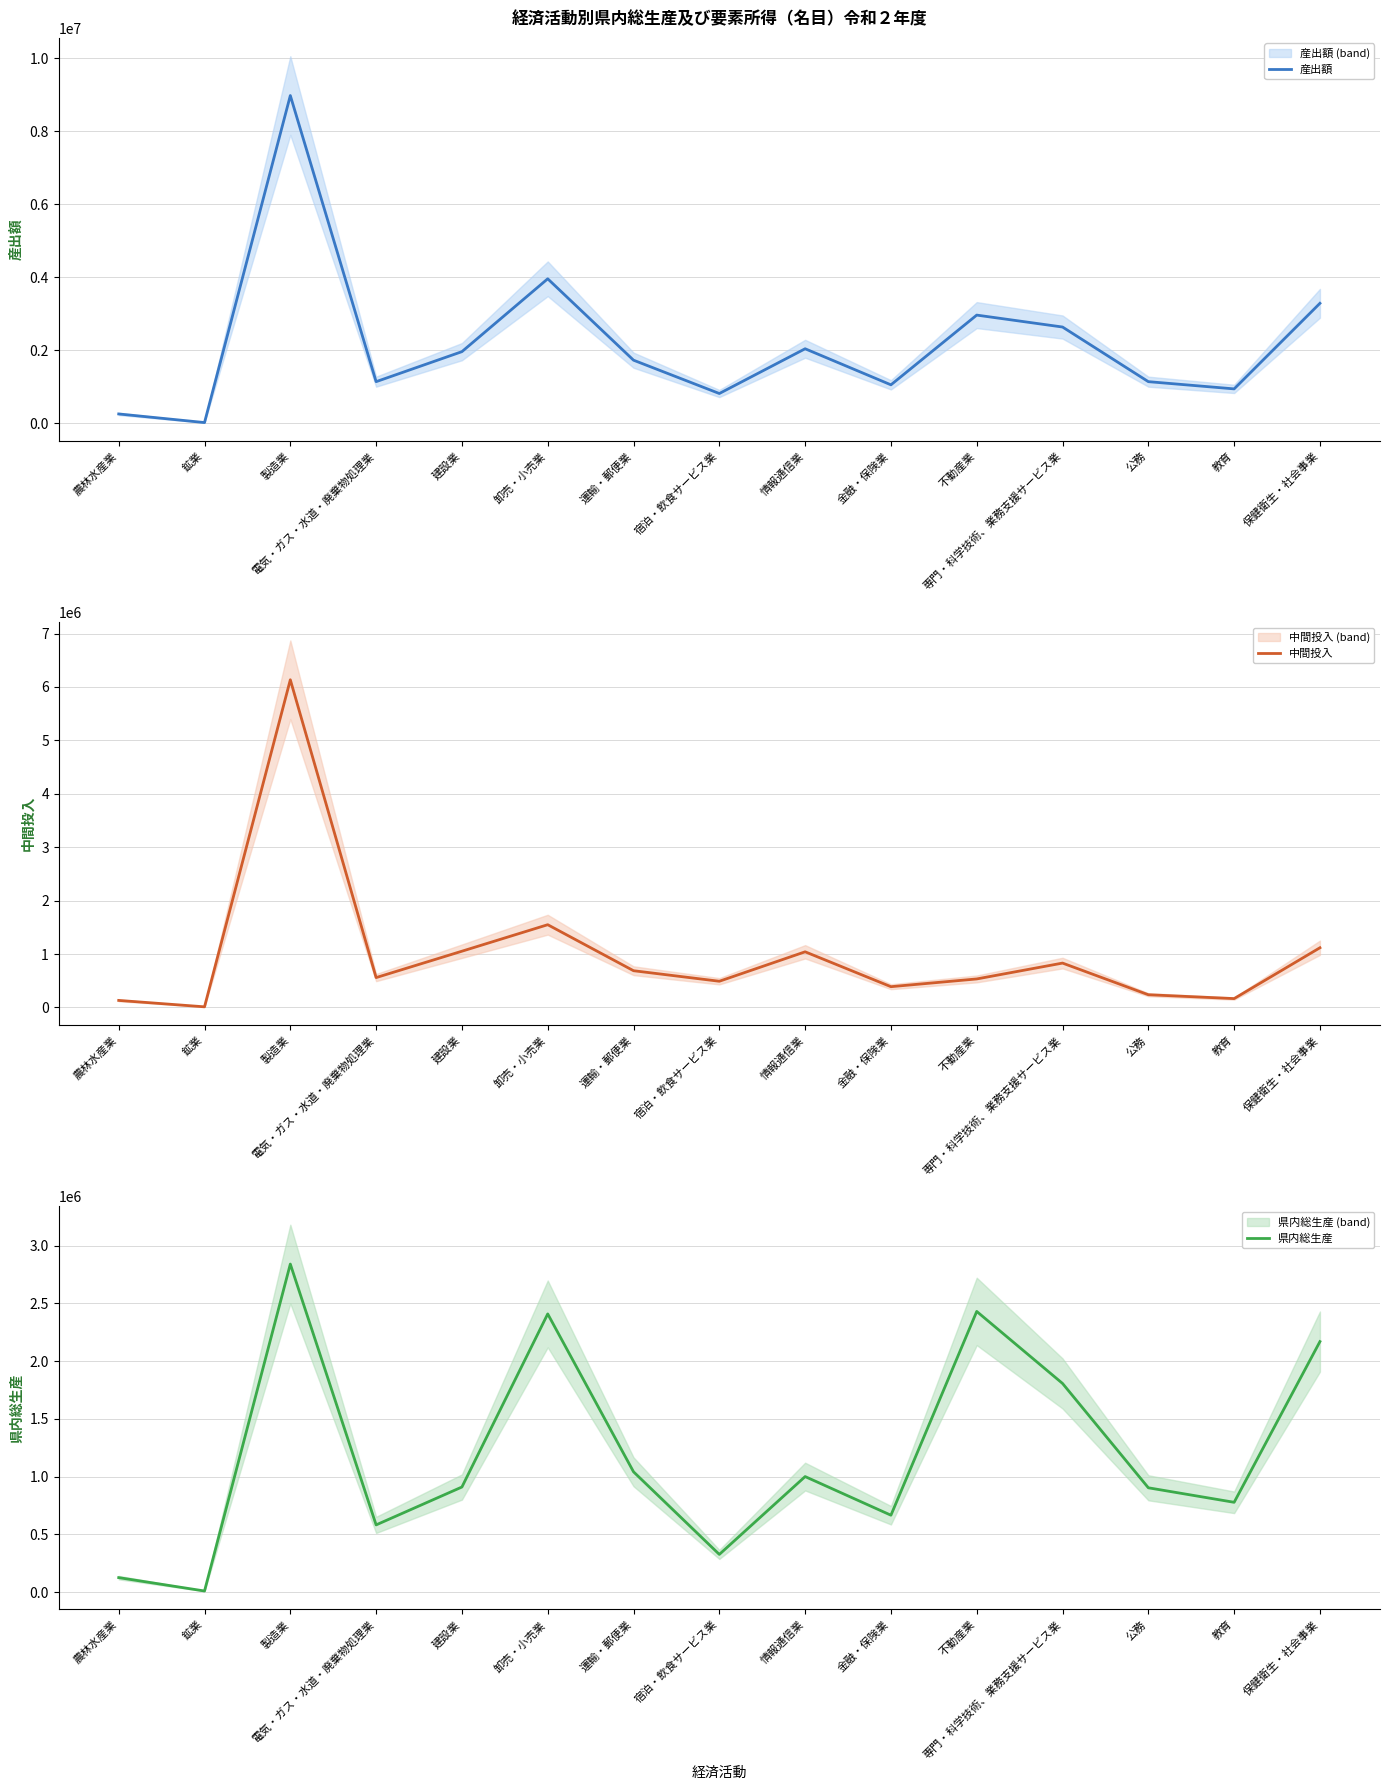

Where does the 産出額 series first go above 1730456?

製造業